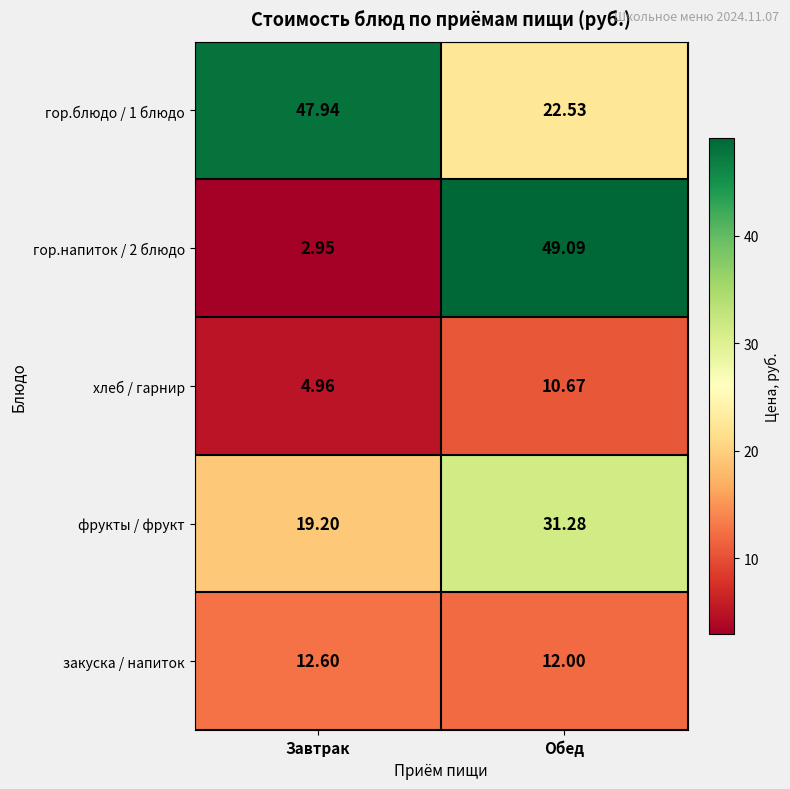

Which series changed the most between Завтрак and Обед?

гор.напиток / 2 блюдо